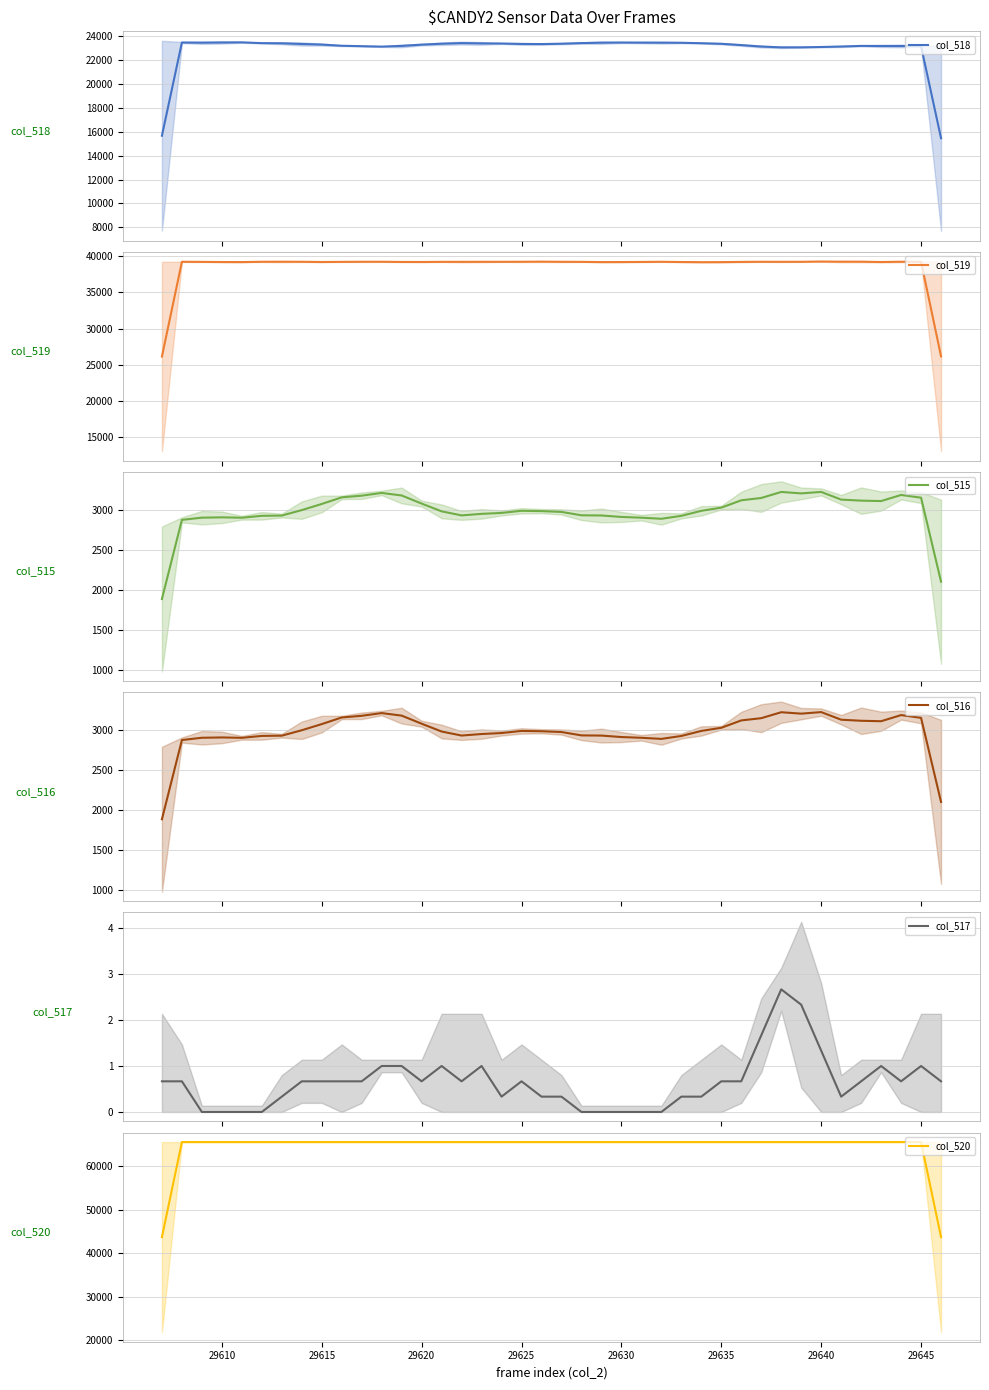

What is the lowest value of the col_519 series?

26146.3